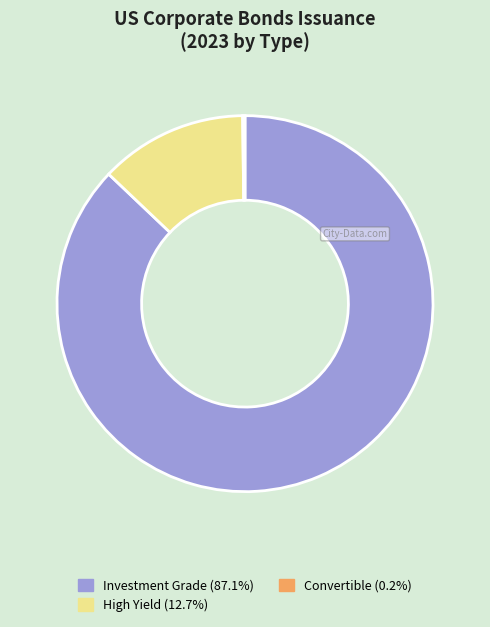

Is there a majority slice in this chart?

Yes